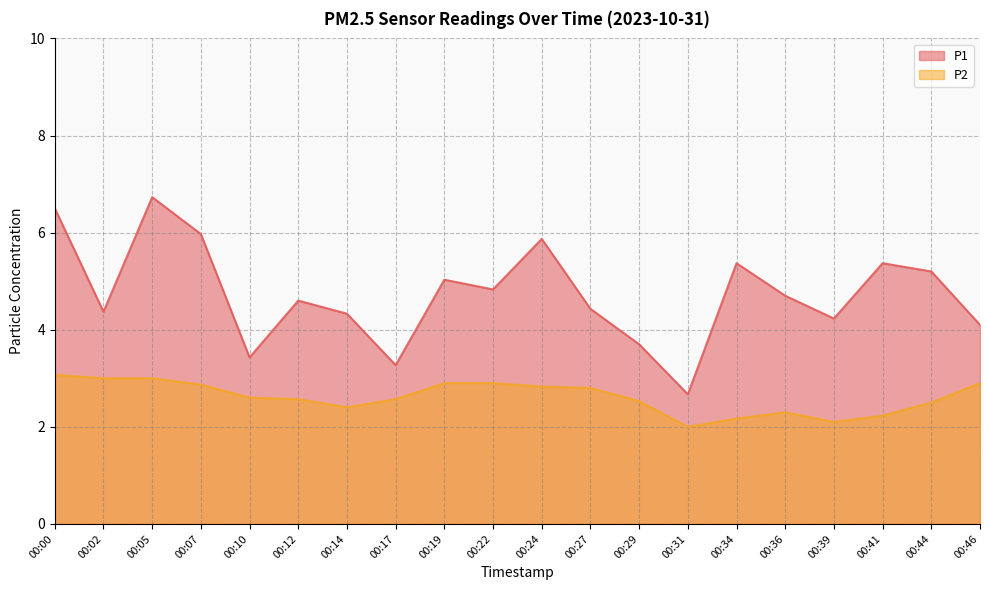

At which category does P1 reach its first local peak?

00:05